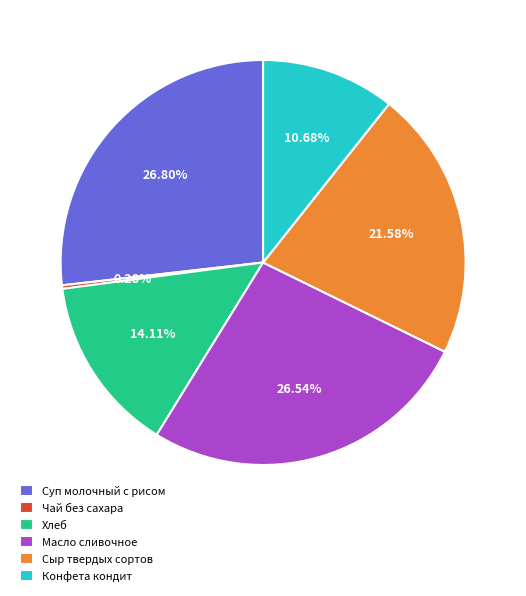

Which category has the smallest portion of the pie?

Чай без сахара